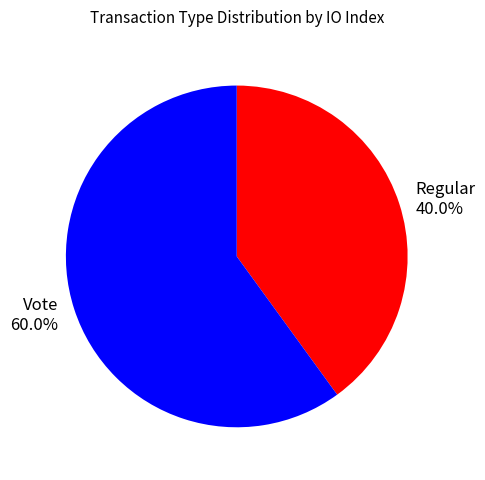

Is it true that Vote is 75% of the pie?

False